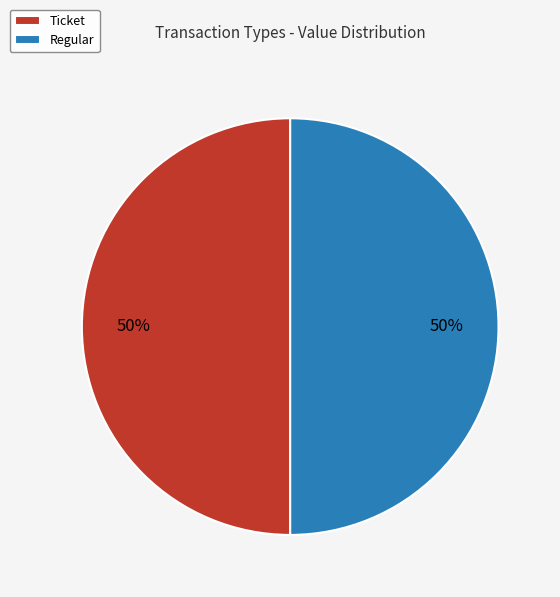

How many segments does this pie chart have?

2